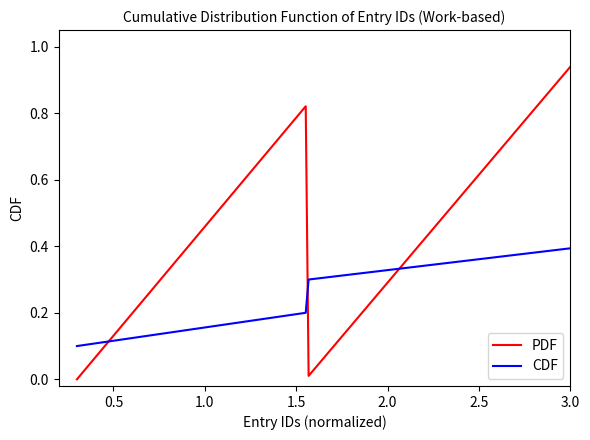

At how many categories does at least one series exceed 0?

10